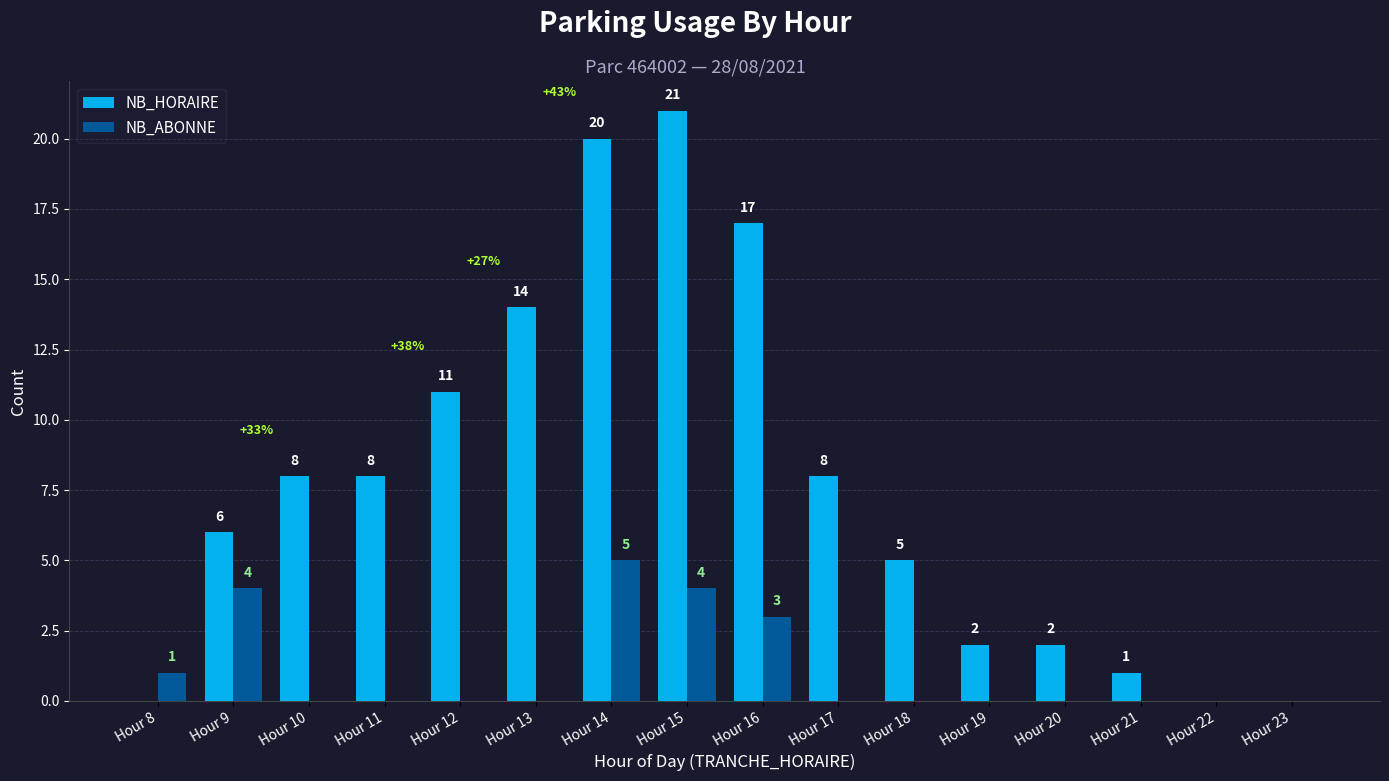

At which label does NB_ABONNE reach its peak?

Hour 14